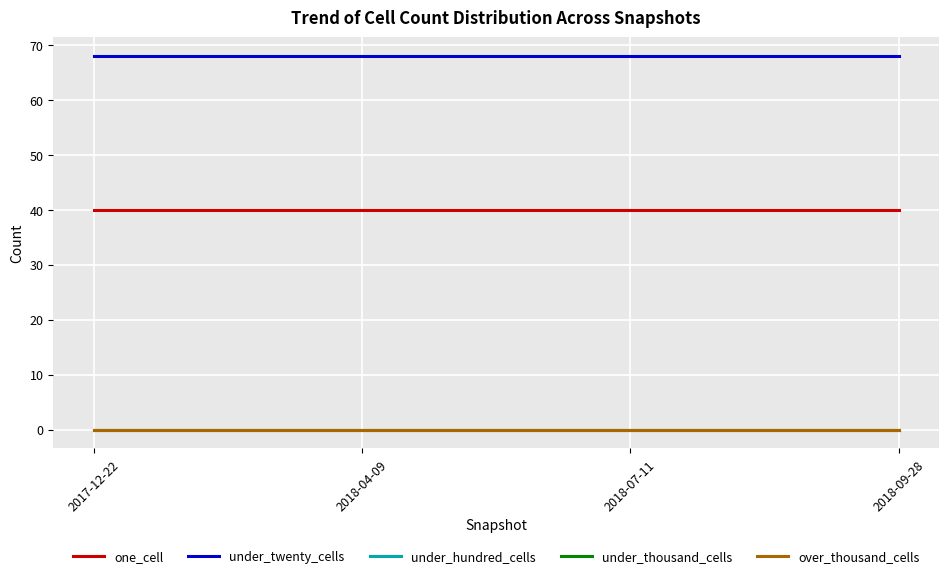

Does the chart display data point markers on the line(s)?

No